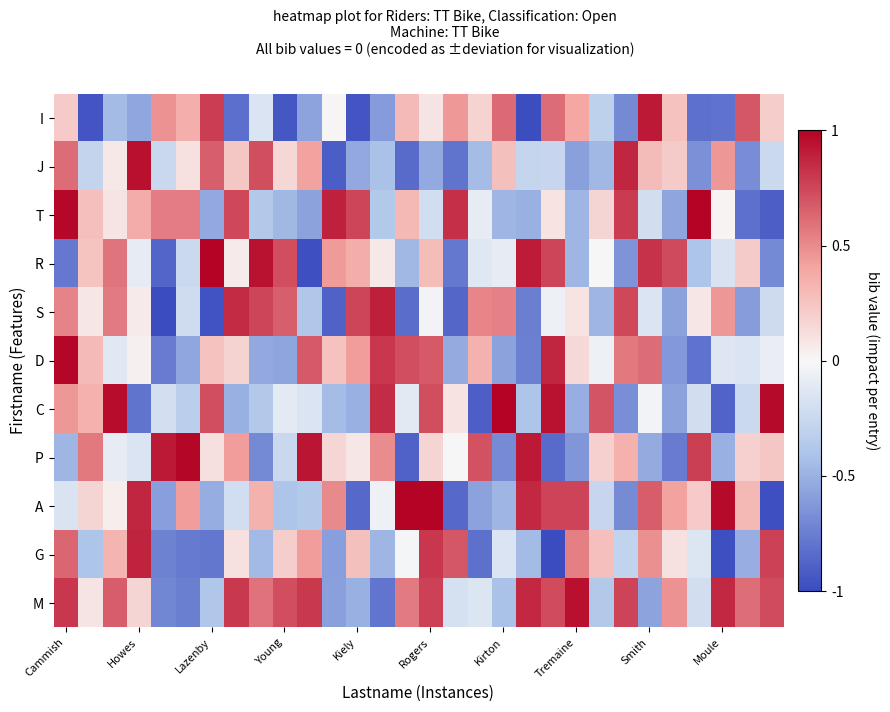

Count the number of categories in the chart.

30